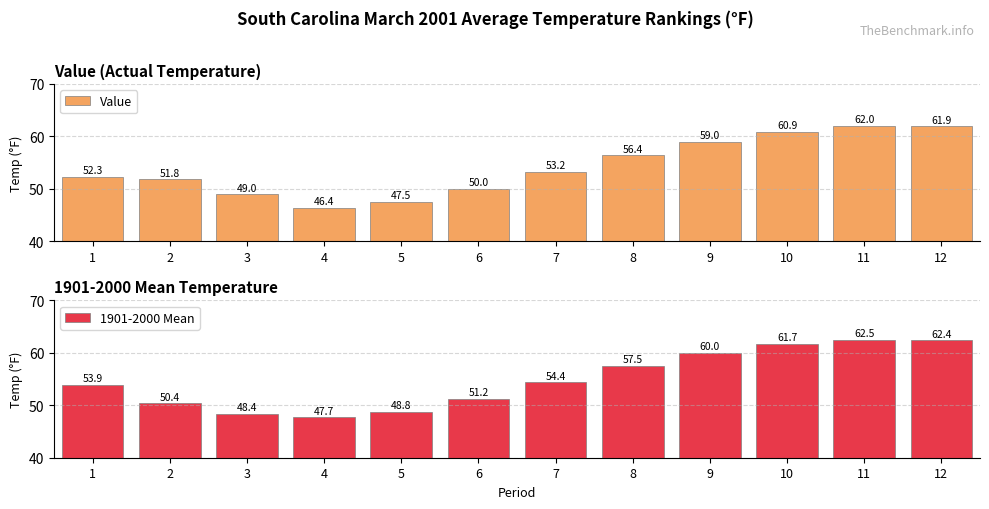

What is the difference between the maximum and second lowest values in the 1901-2000 Mean series?

14.1